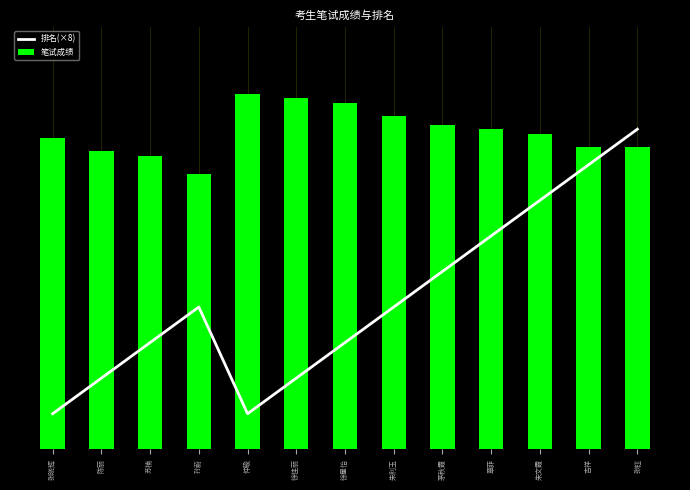

At which category is the sum across all series the highest?

张钰